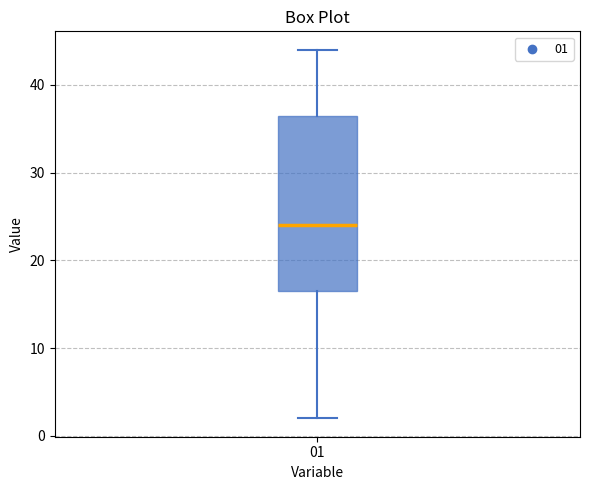

Read this box plot against the y-axis: the position of the median line, the range covered by the box, and the ends of both whiskers. The values are not printed on the chart, so give them approximately, as read against the axis.

median 24, box 17 to 37, whiskers 2 to 44